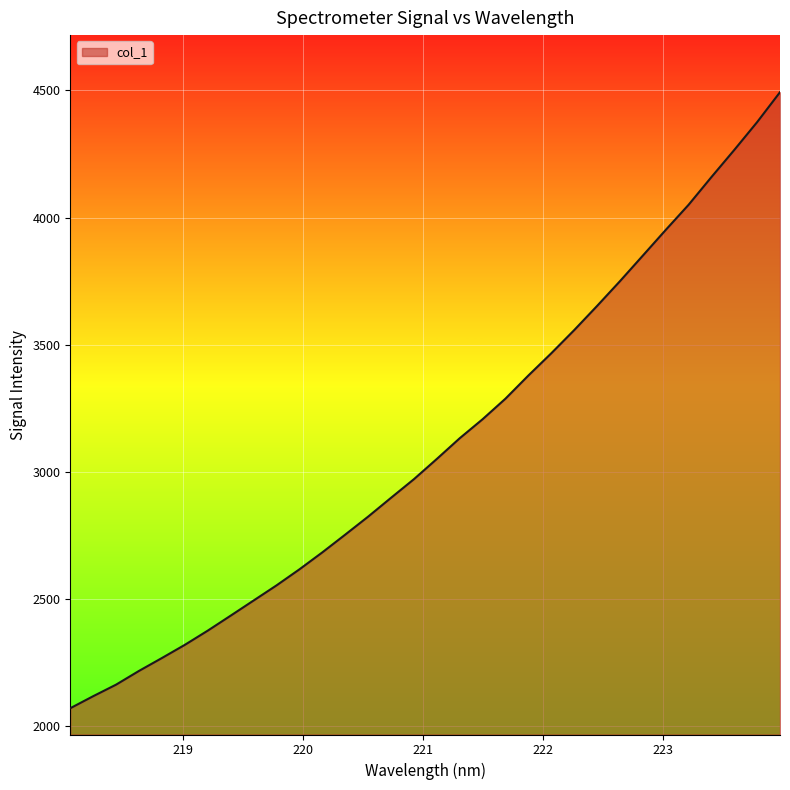

How many values exceed 3049?

16